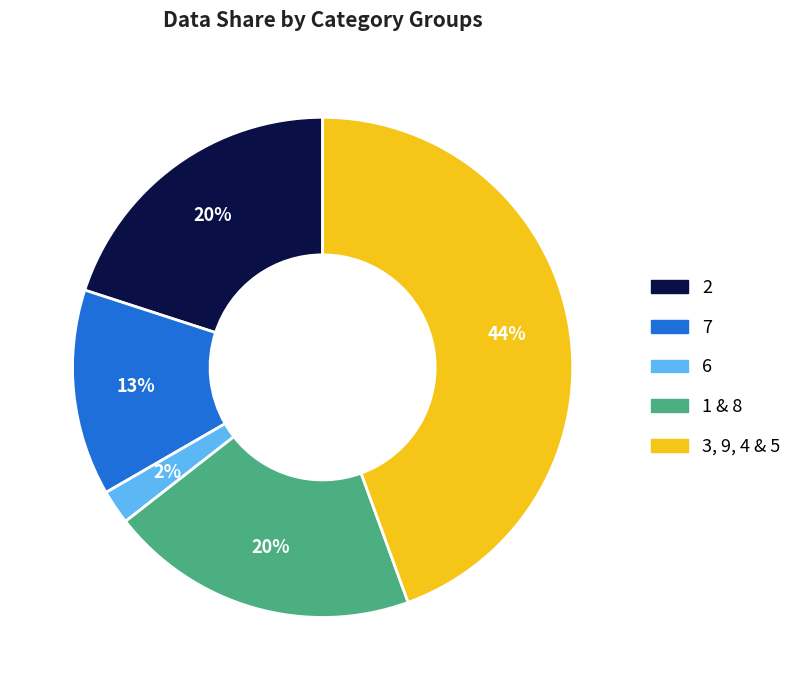

Is there a majority slice in this chart?

No